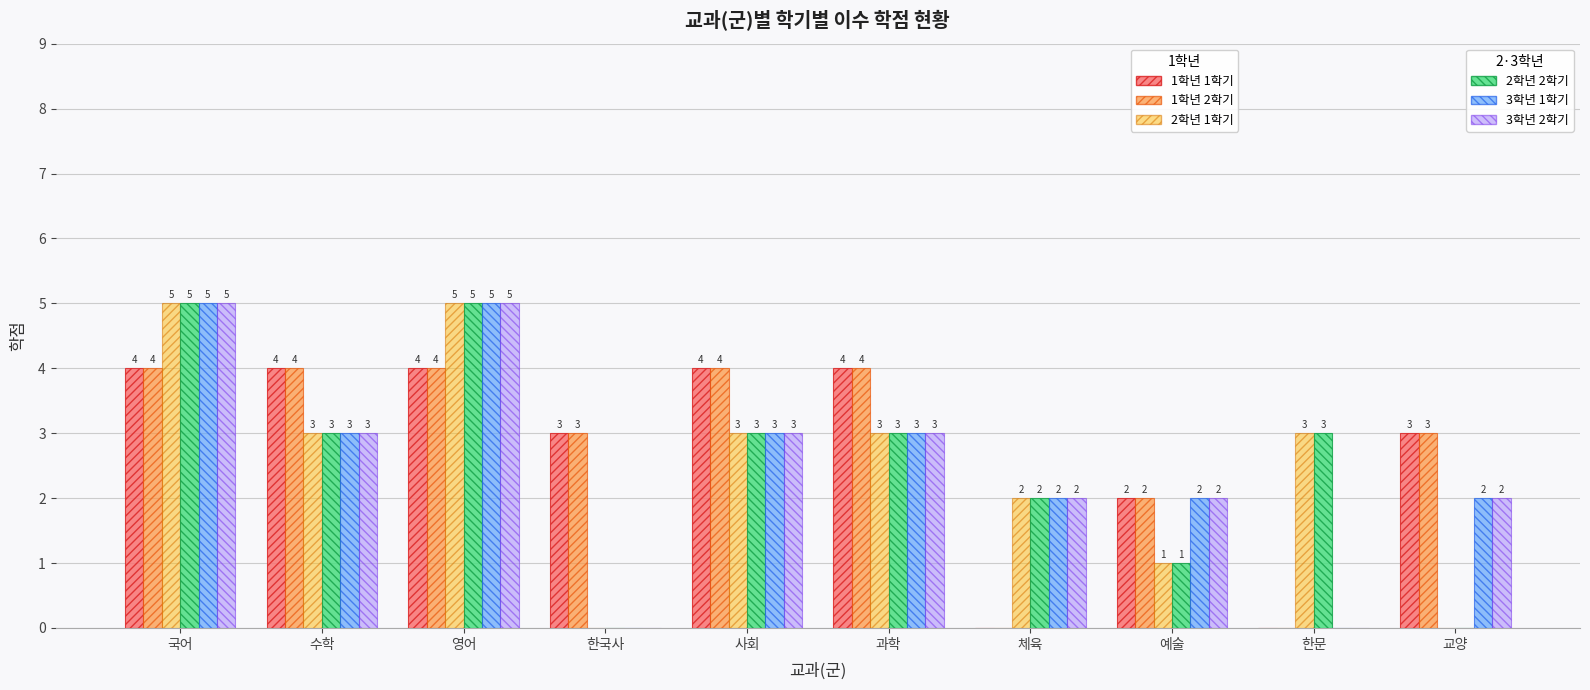

Count the number of categories in the chart.

10